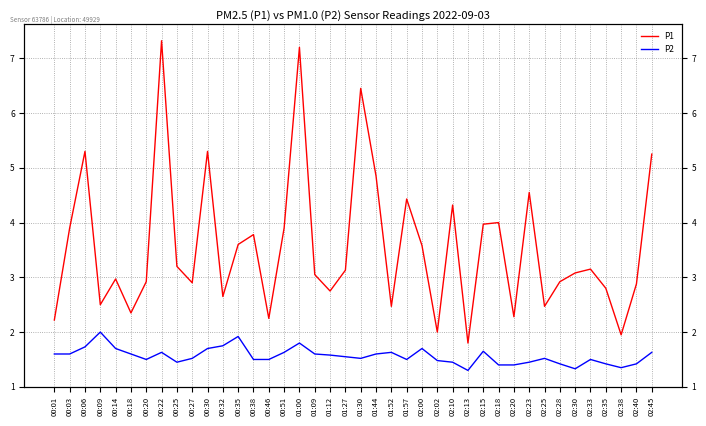

True or false: P1 has a value of 2.9 at 00:27.

True